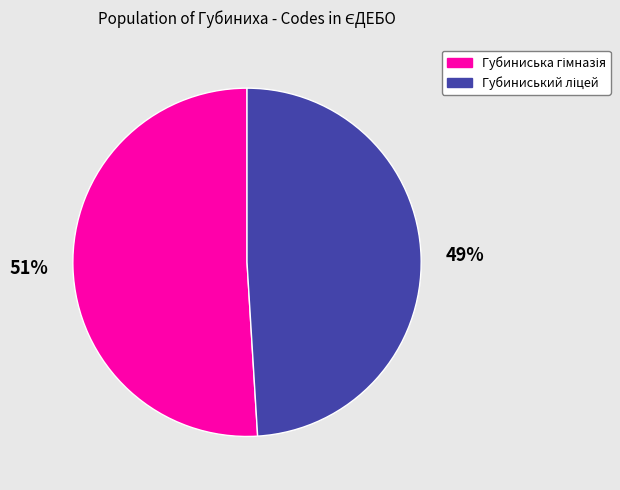

Is there any slice that represents more than half of the pie?

Yes